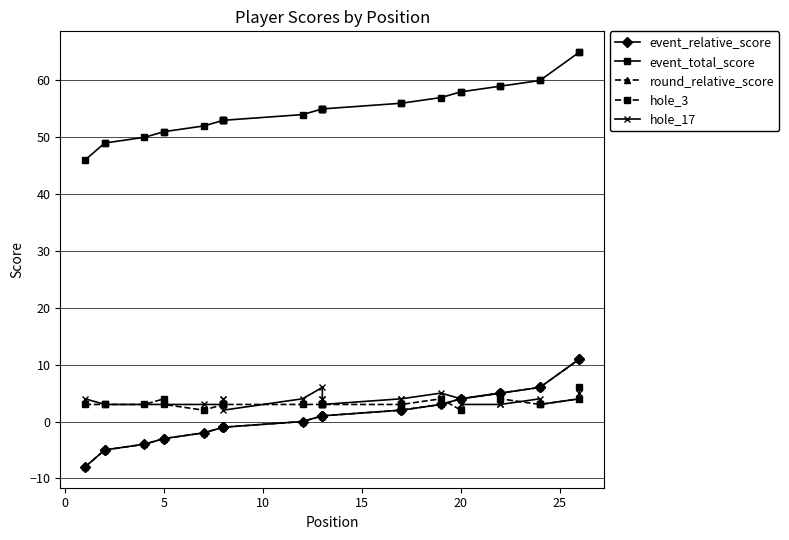

What are all the series names shown in the legend?

event_relative_score, event_total_score, round_relative_score, hole_3, hole_17